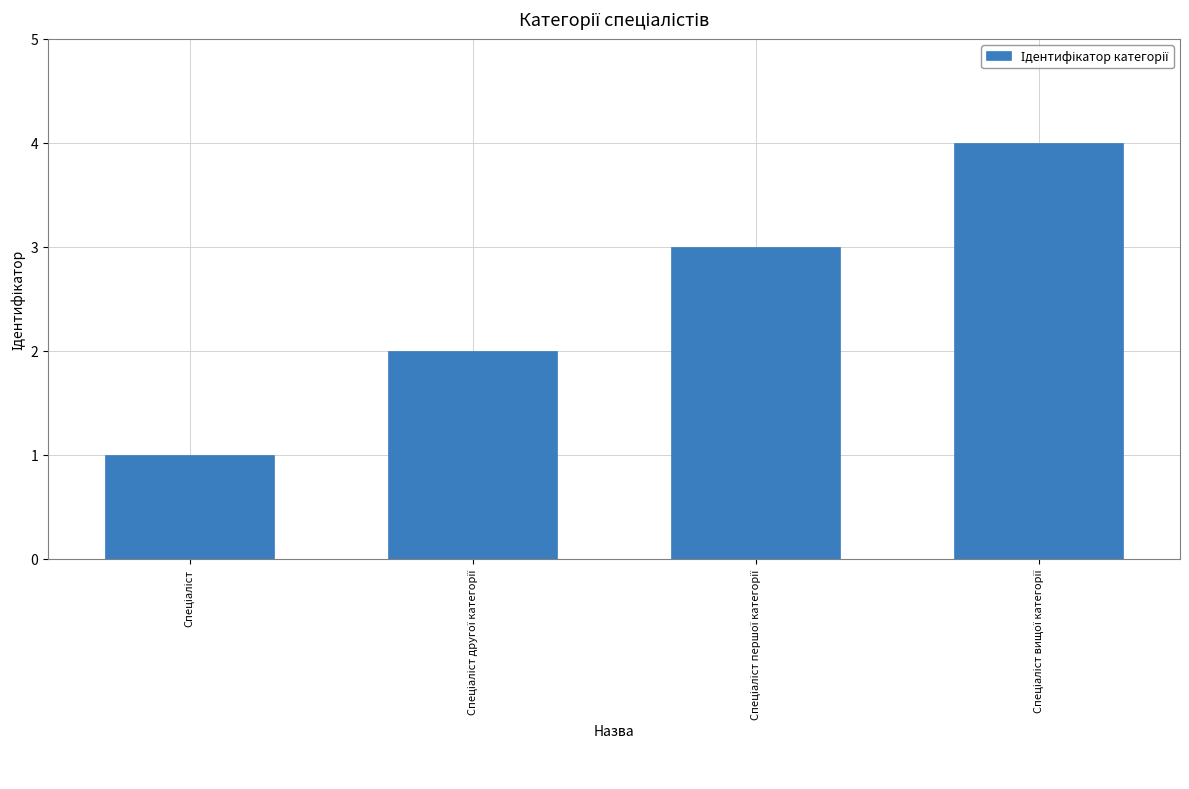

How many values are between 2 and 4?

3